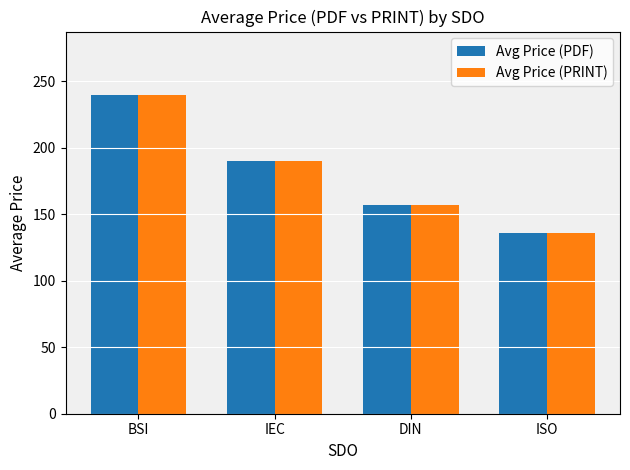

What is the label of the 3rd bar from the left?

DIN